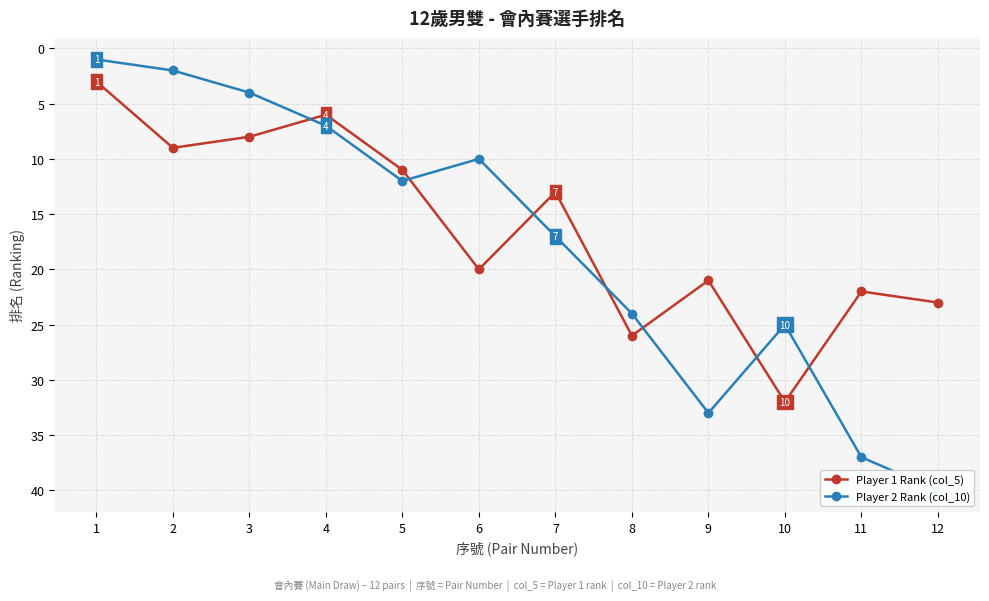

True or false: Player 1 Rank (col_5) and Player 2 Rank (col_10) cross at least once.

True